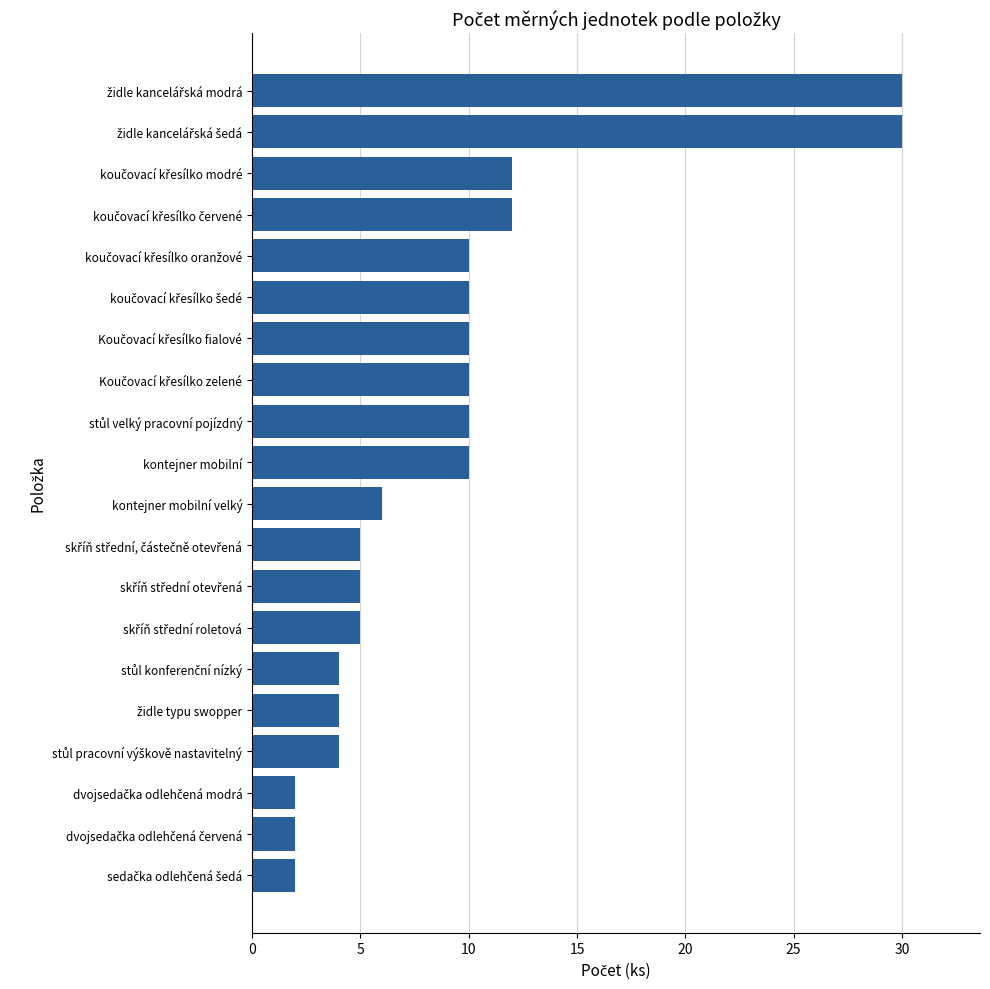

What is the difference between the maximum and minimum values?

28